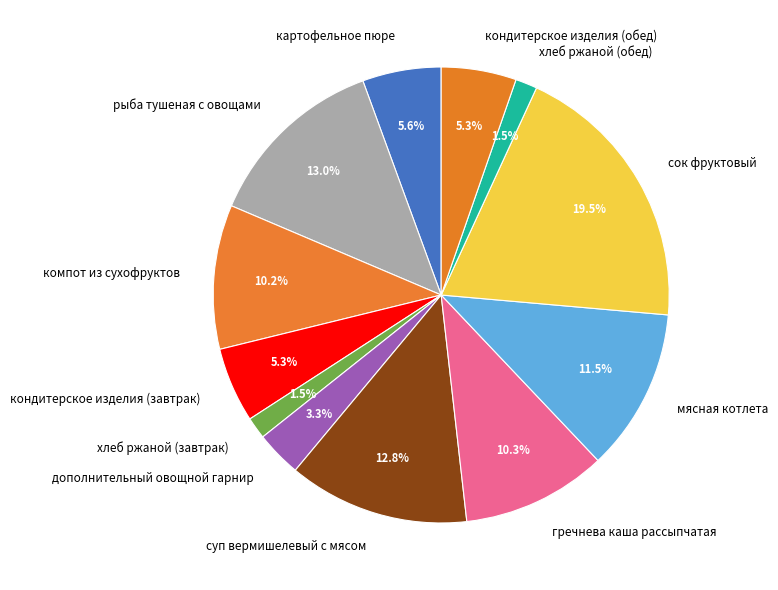

What is the largest slice in the pie chart?

сок фруктовый